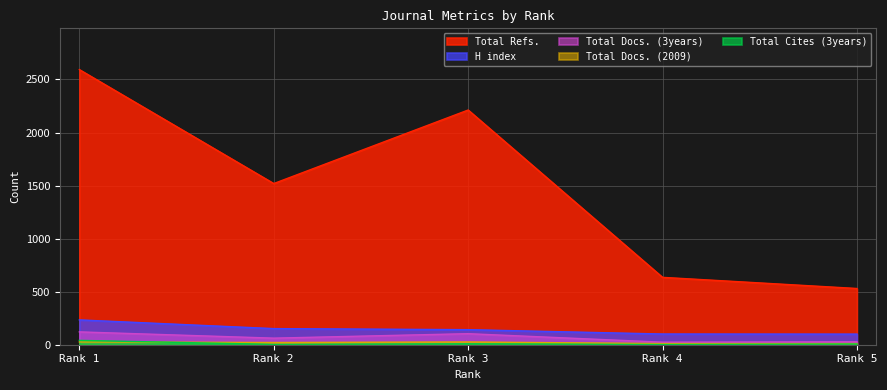

Which series changed the most between Rank 1 and Rank 4?

Total Refs.